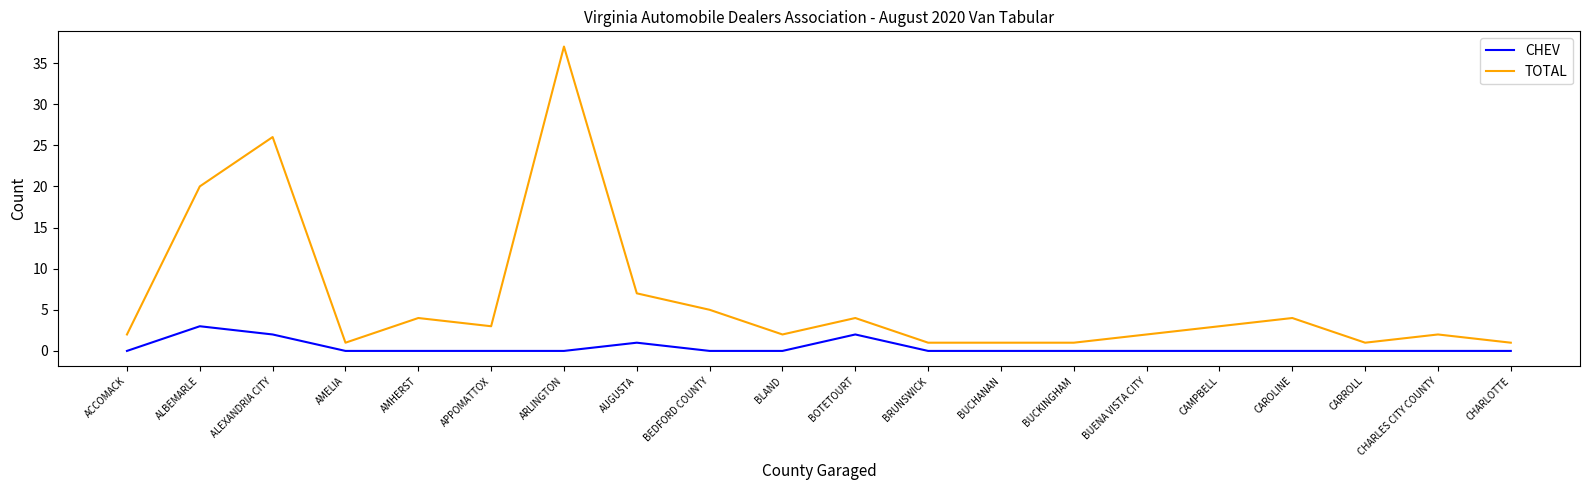

True or false: TOTAL has more than 0 interior local peaks.

True